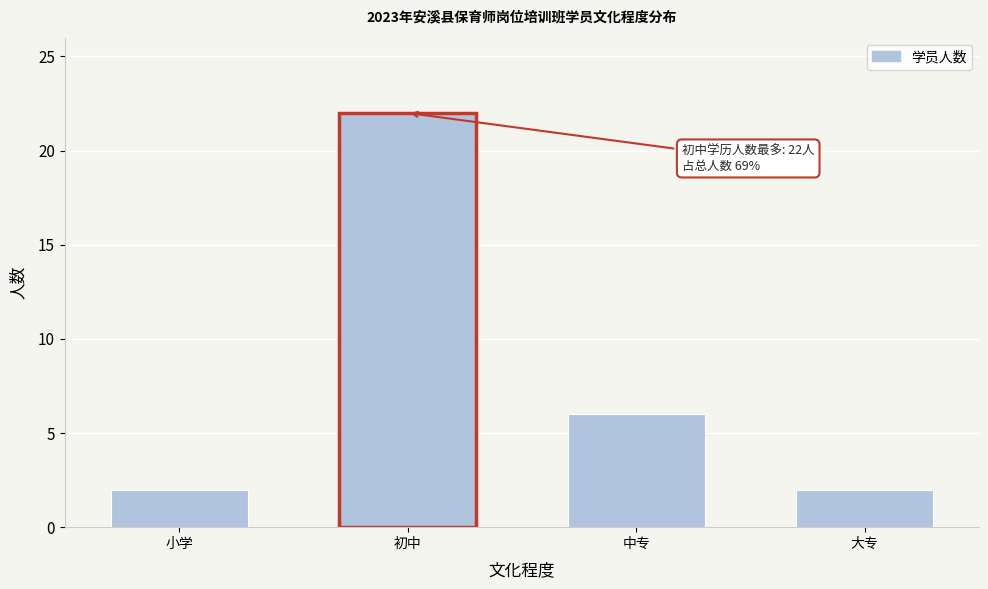

Reading right to left, what are all the values shown in this chart?

2	6	22	2